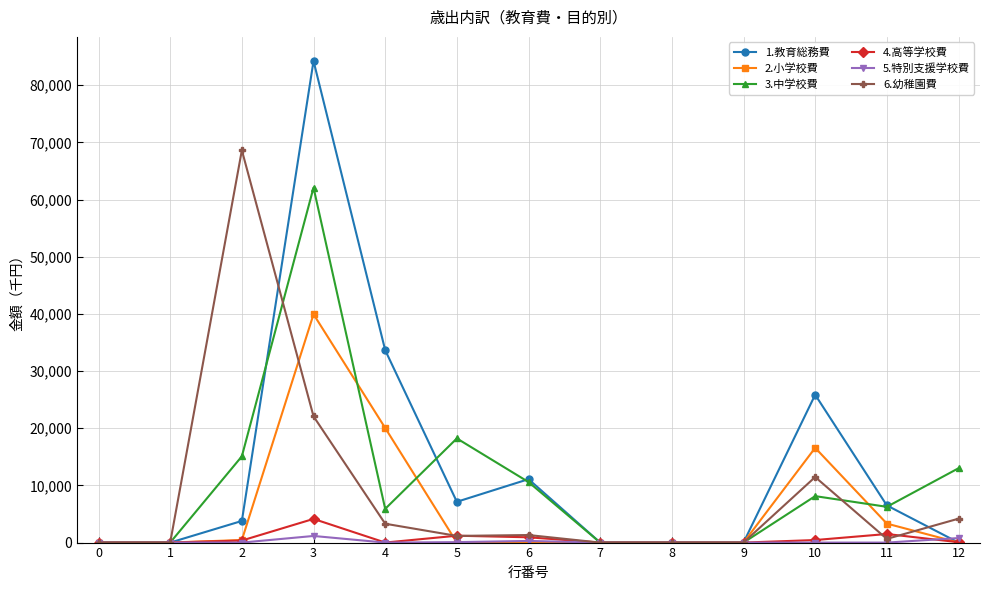

What is the difference between the second highest and minimum values in the 4.高等学校費 series?

1500